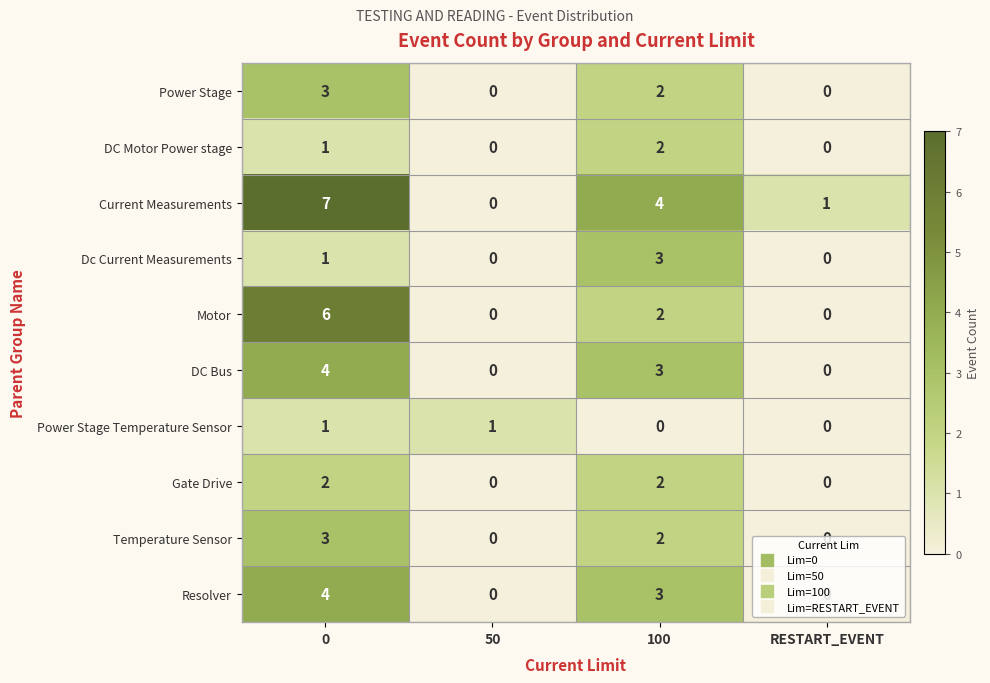

Which series has the largest total across all categories?

Current Measurements